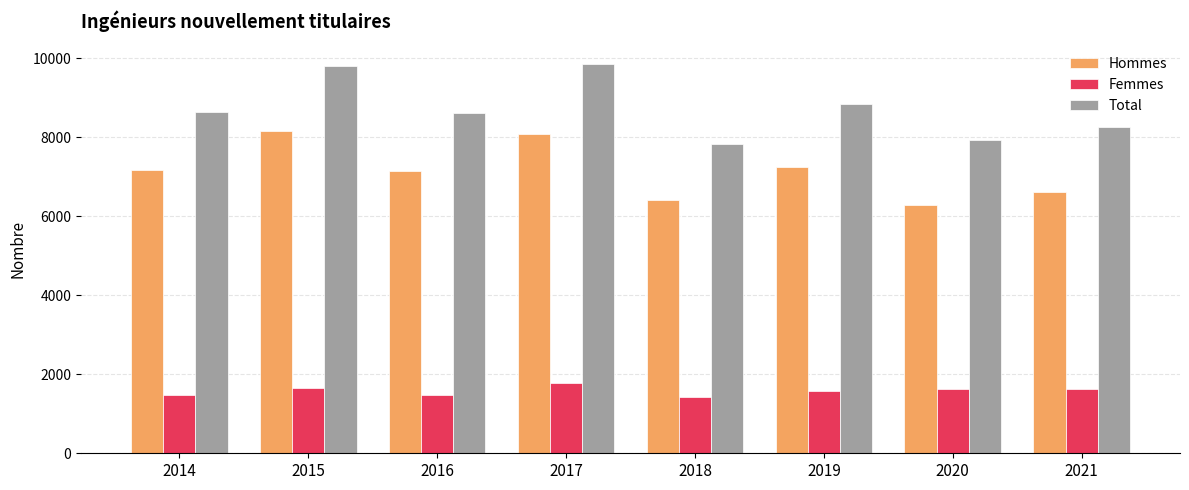

Count the number of data series in this chart.

3